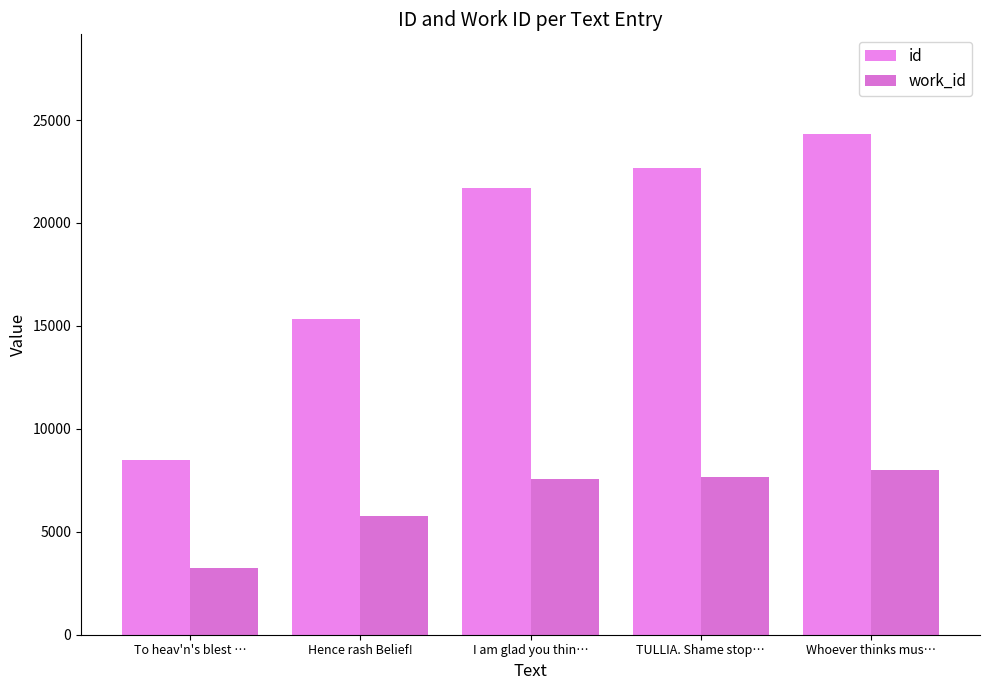

At which label does id reach its minimum?

To heav'n's blest …